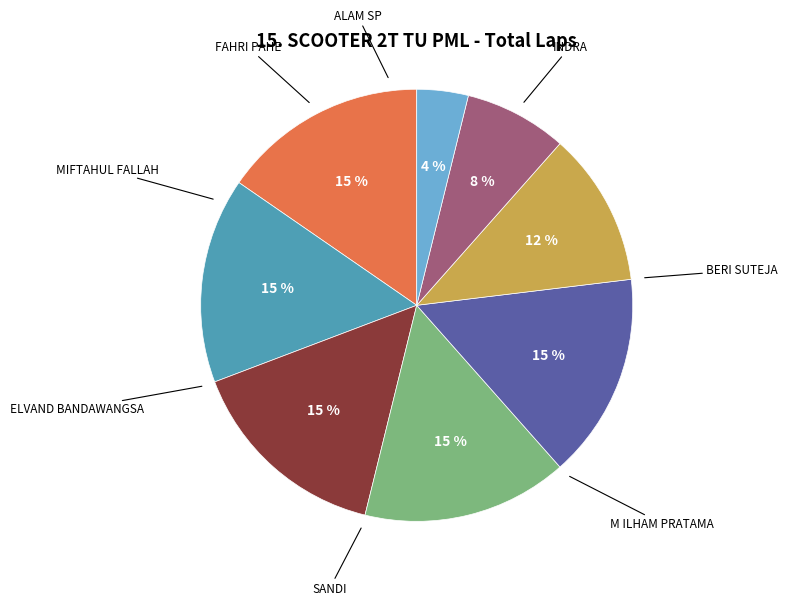

True or false: FAHRI PAHE accounts for 1% of the total.

False